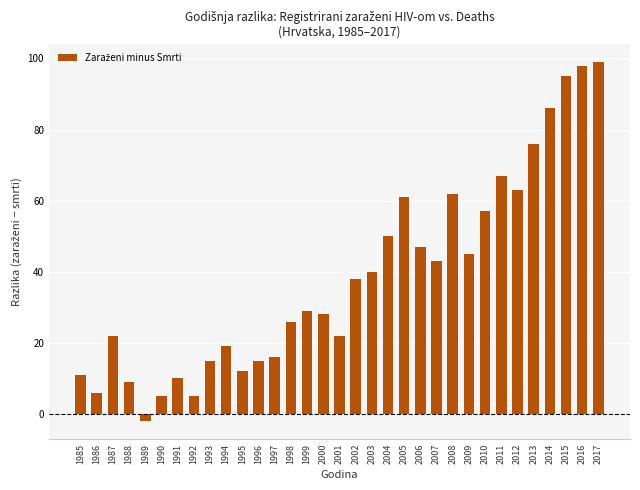

What is the minimum value shown in the chart?

-2